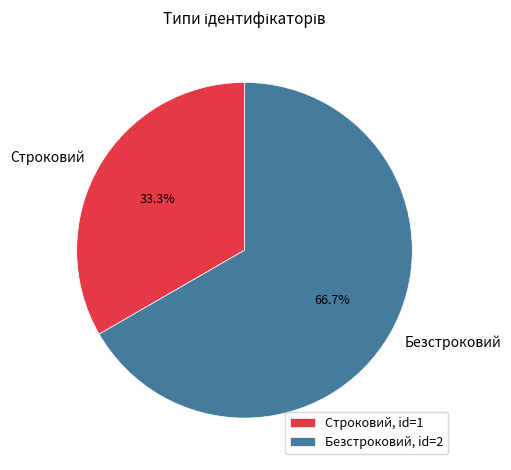

What is the ratio of the value at Строковий to the value at Безстроковий?

0.5